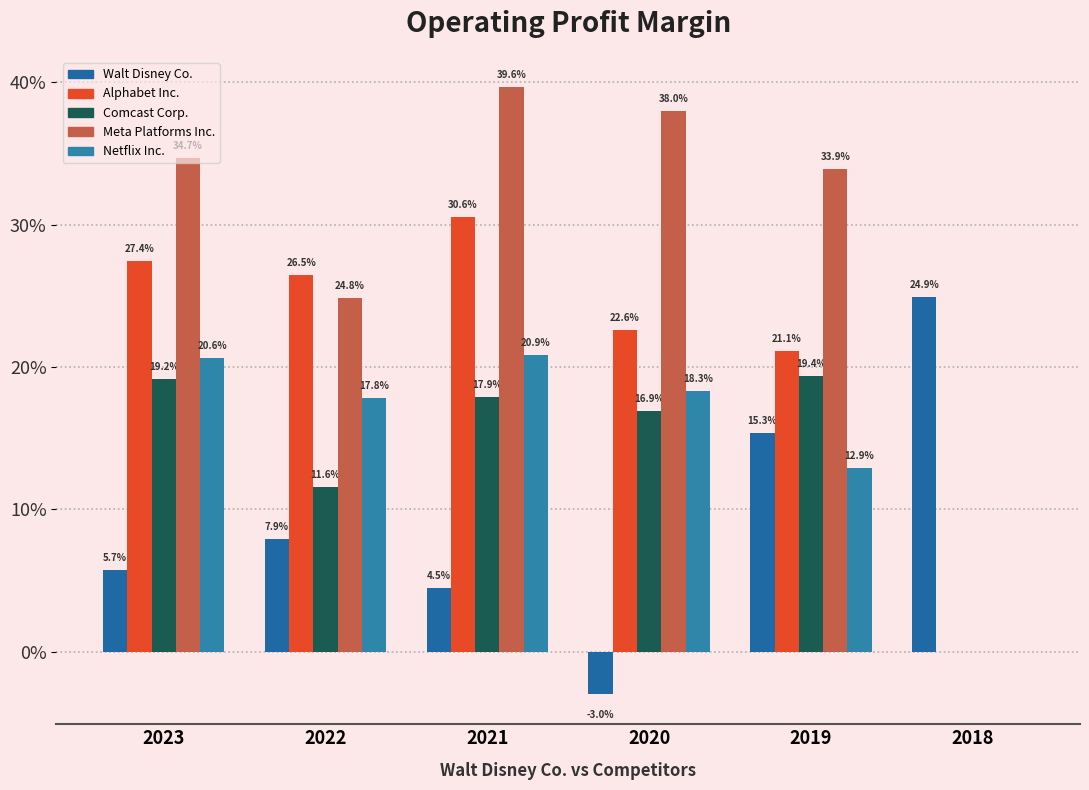

What are all the series names shown in the legend?

Walt Disney Co., Alphabet Inc., Comcast Corp., Meta Platforms Inc., Netflix Inc.